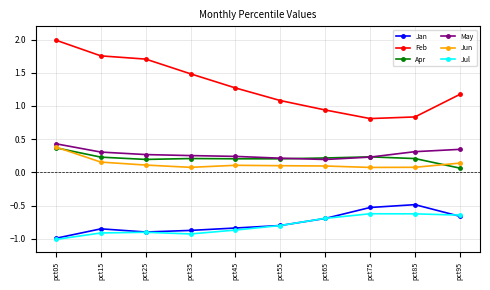

Is the value of Jul at pct85 greater than the value of Jun at pct45?

No